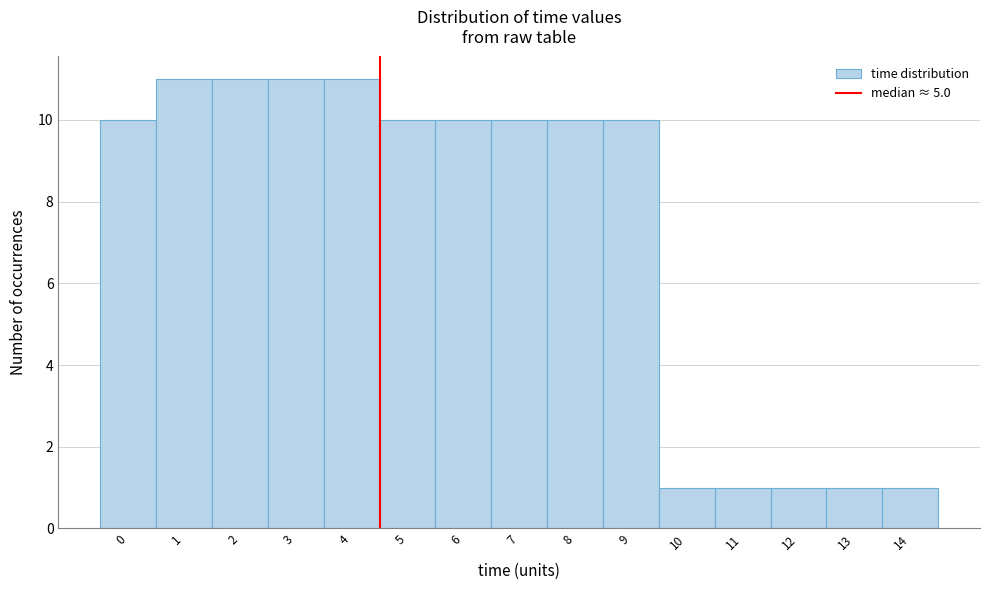

Reading right to left, list all the values displayed in this chart.

1	1	1	1	1	10	10	10	10	10	11	11	11	11	10